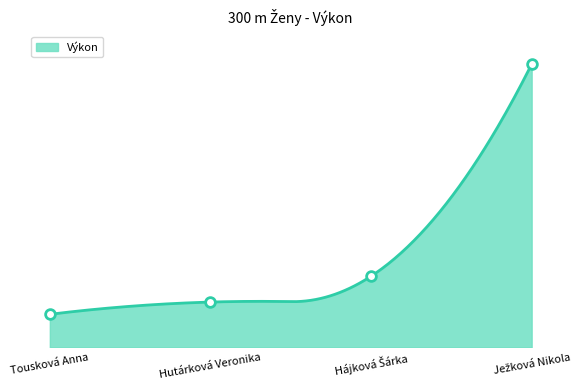

Reading left to right, list all the values displayed in this chart.

42.1	42.4	43.2	49.6